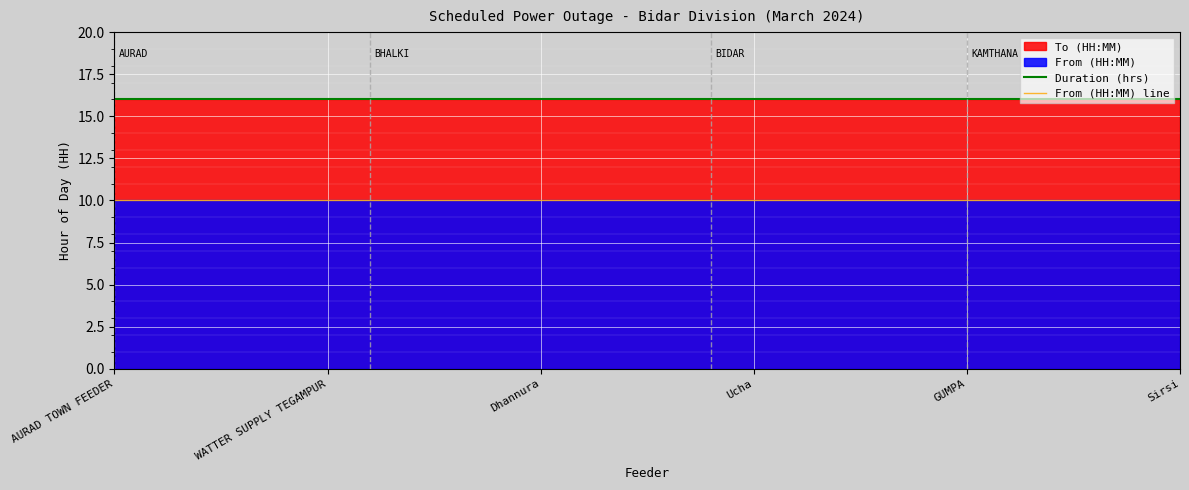

How many lines are shown in the chart?

2